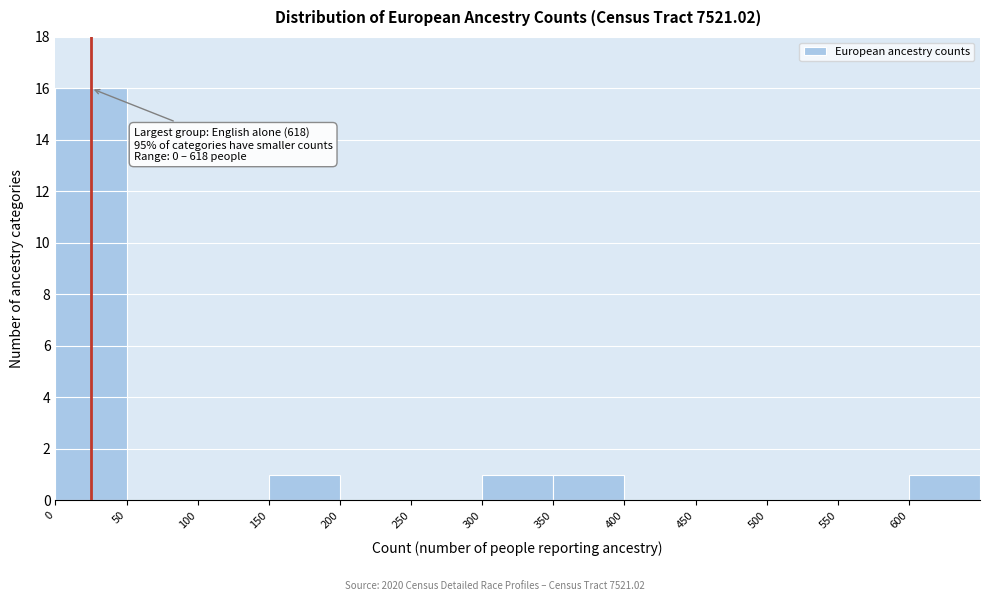

Over which range of the x-axis is the bar tallest?

0 to 50